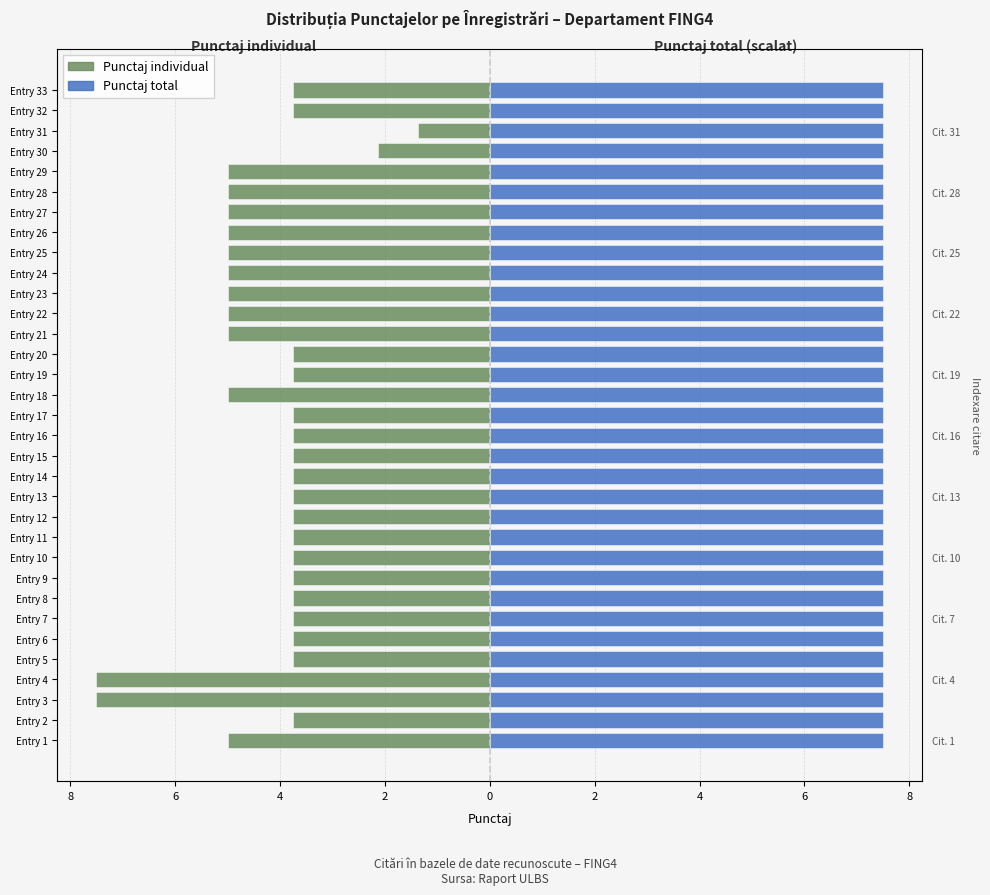

How many categories are shown in the chart?

33